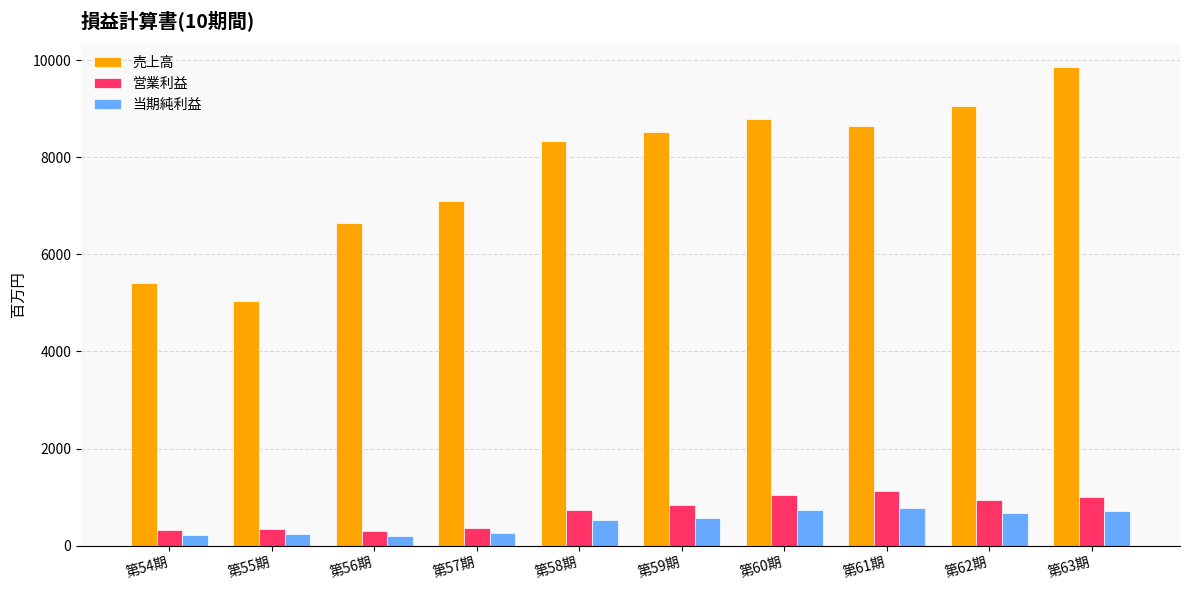

Is the value of 当期純利益 at 第58期 greater than the value of 売上高 at 第63期?

No